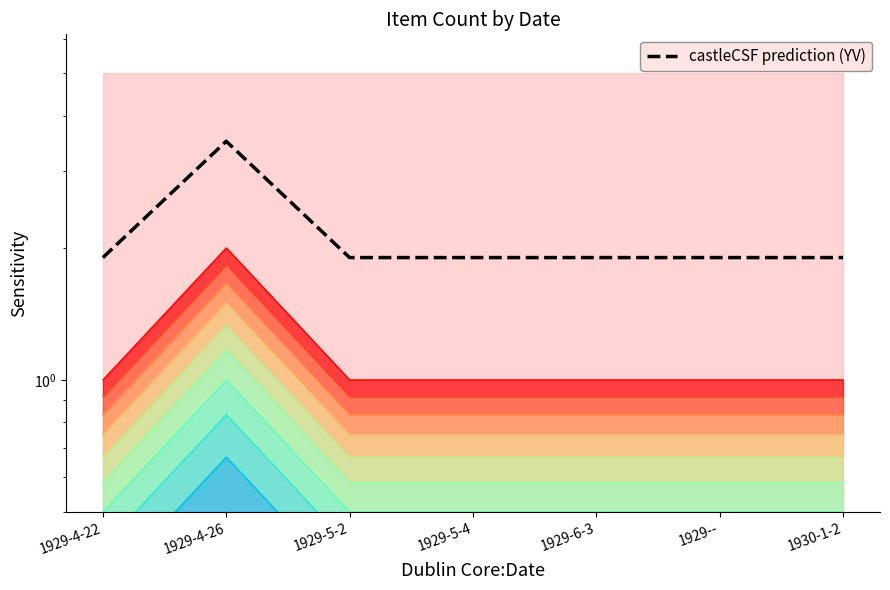

True or false: the data shows 1.9 at 1930-1-2.

True